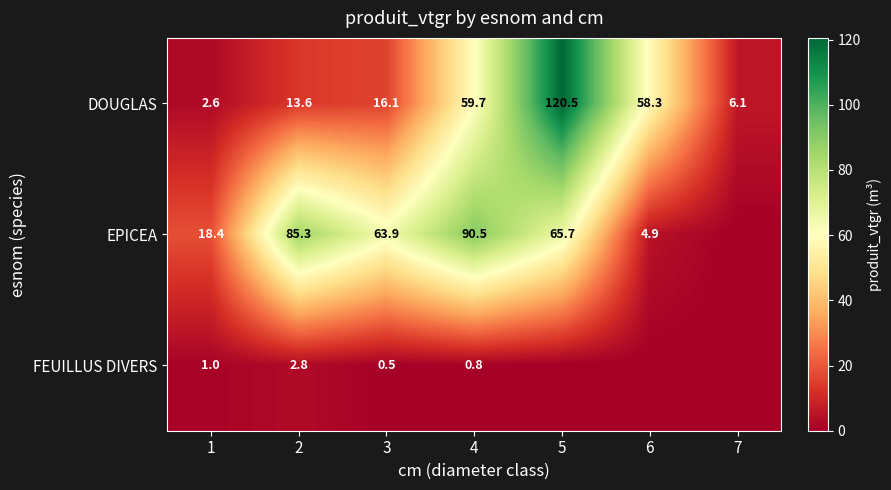

What is the approximate value of DOUGLAS at 4?

59.7